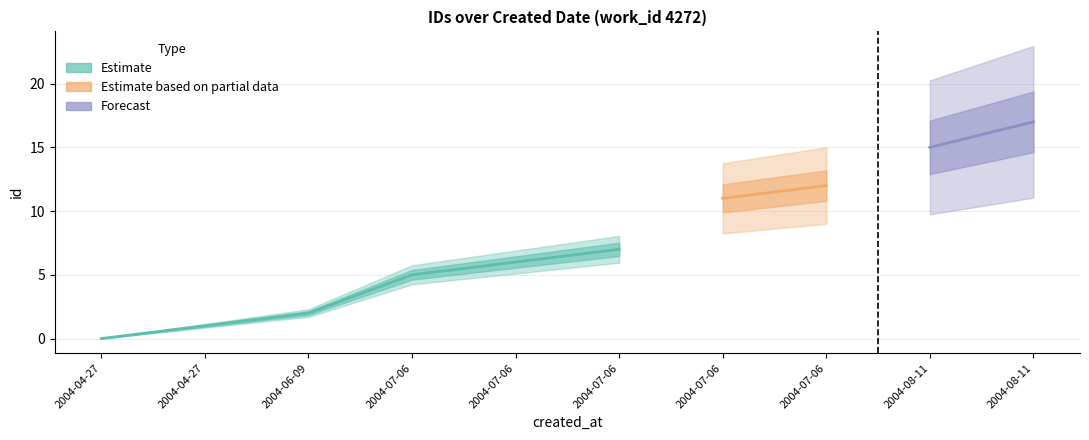

Where is Estimate nearest to the value 11166?

2004-07-06